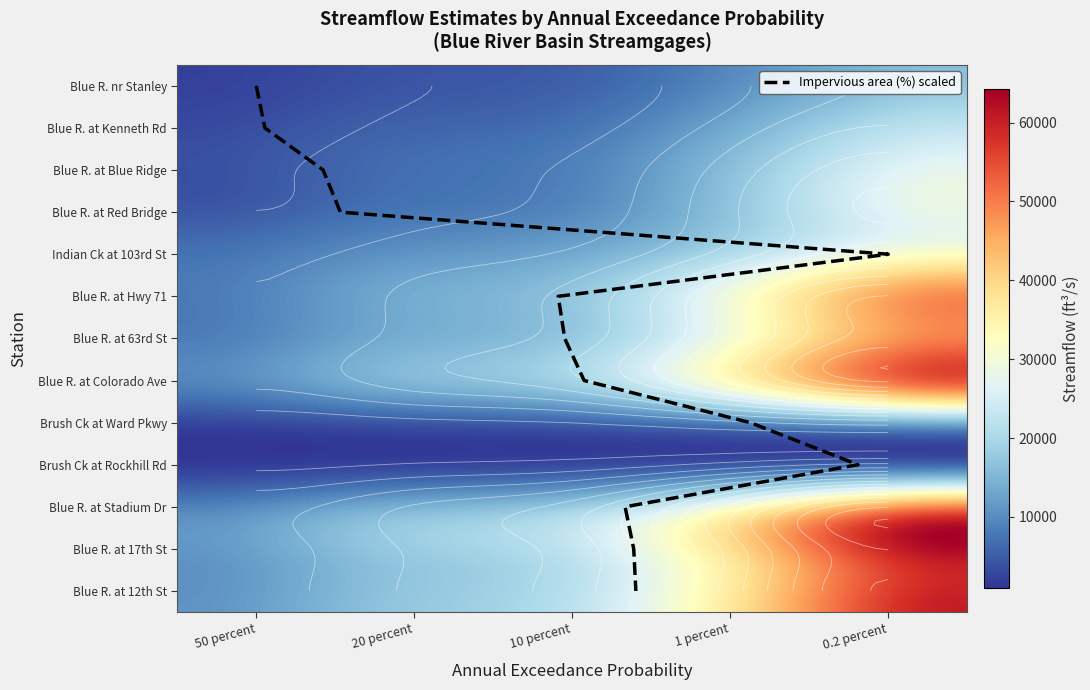

At which label does Blue River at Blue Ridge Extension first exceed 8620?

1 percent